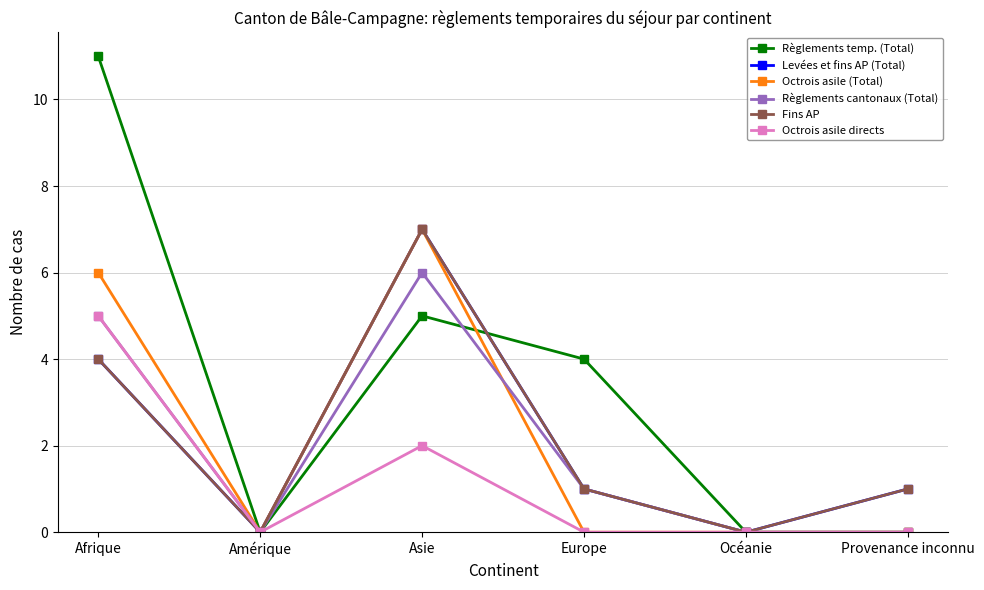

Is this an area chart (filled region under the line)?

No